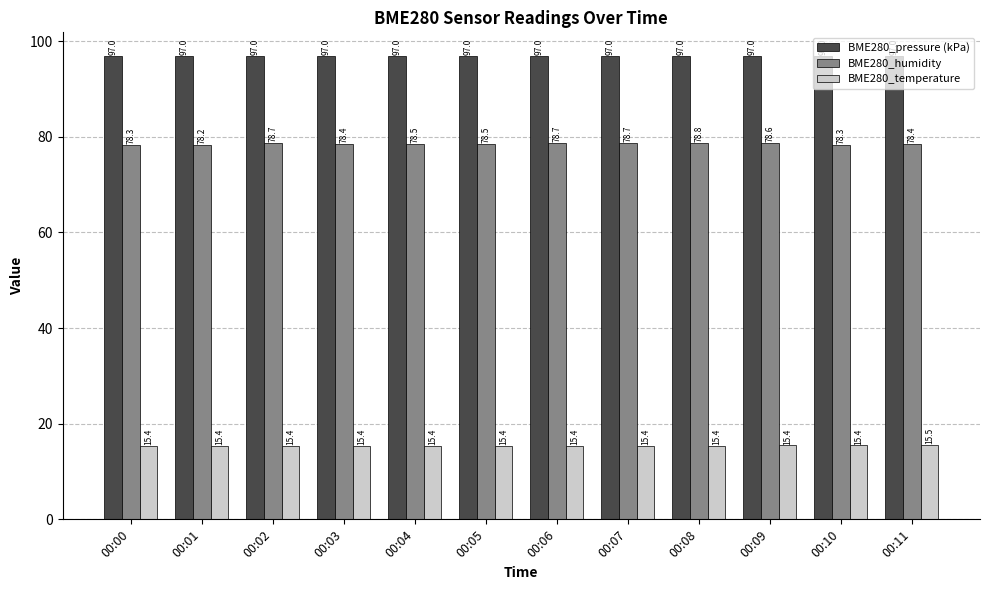

What is the difference between the second highest and minimum values in the BME280_humidity series?

0.5